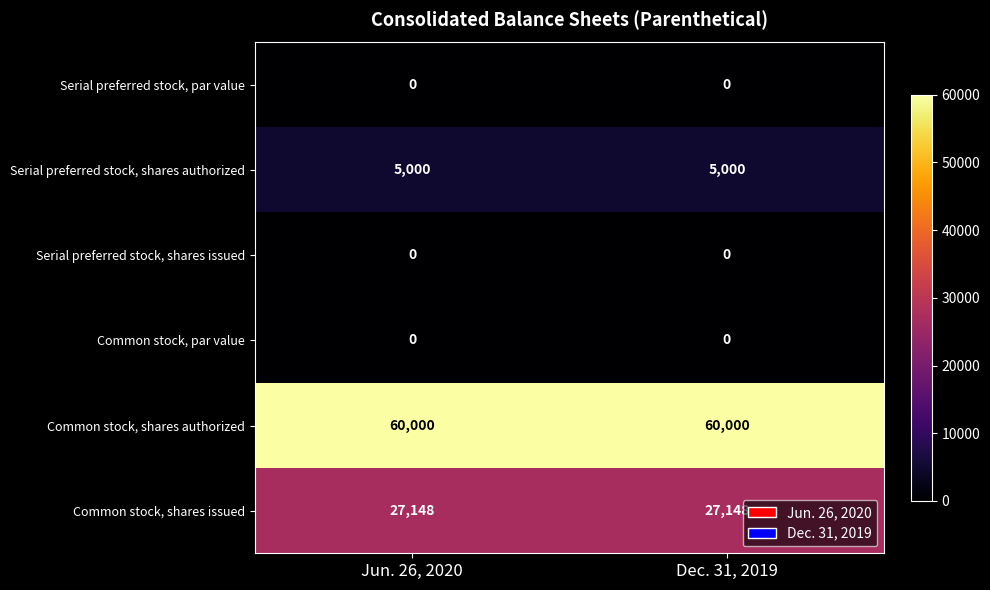

The Common stock, shares authorized series shows 92559 at Jun. 26, 2020. True or false?

False